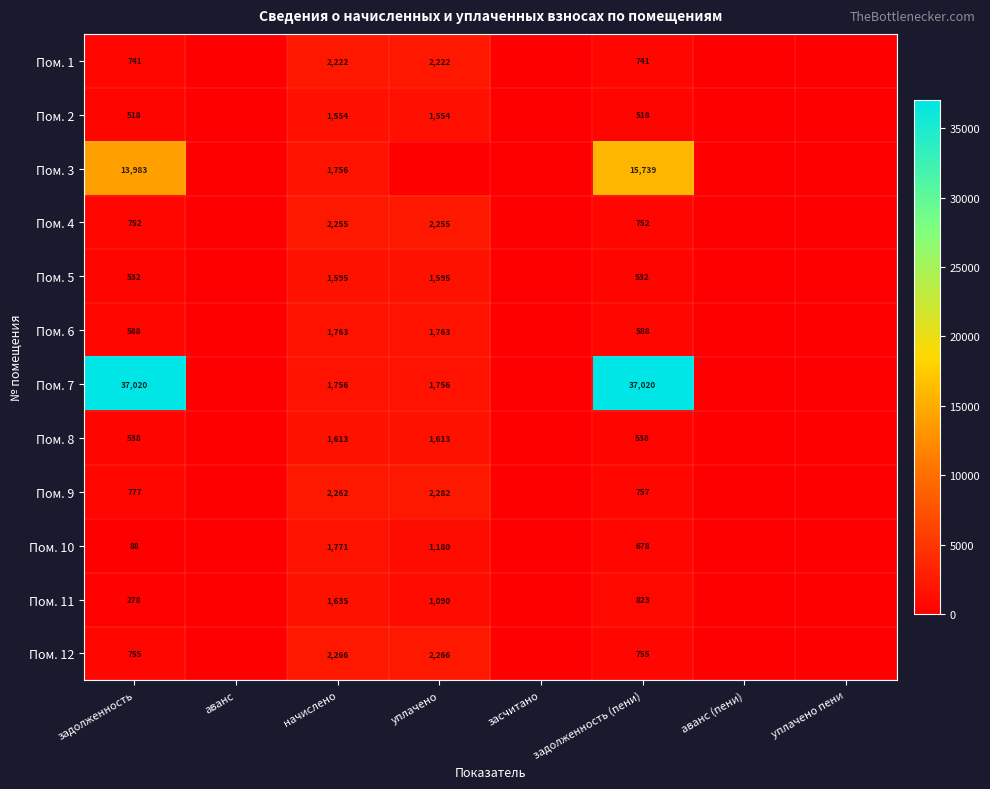

Between задолженность and начислено, which series saw the biggest shift?

Пом. 7